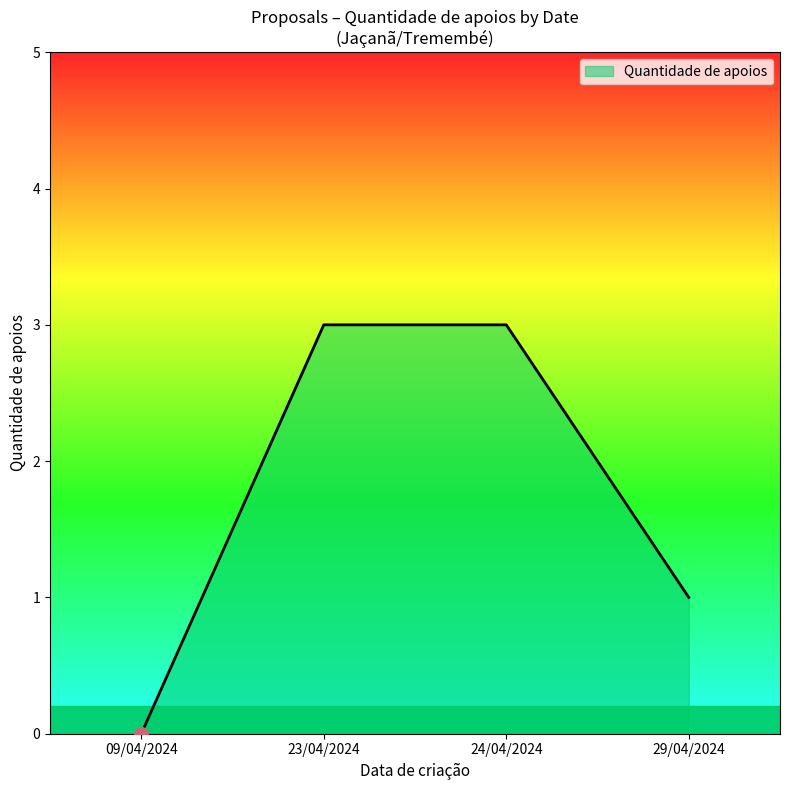

Does the chart display data point markers on the line(s)?

No